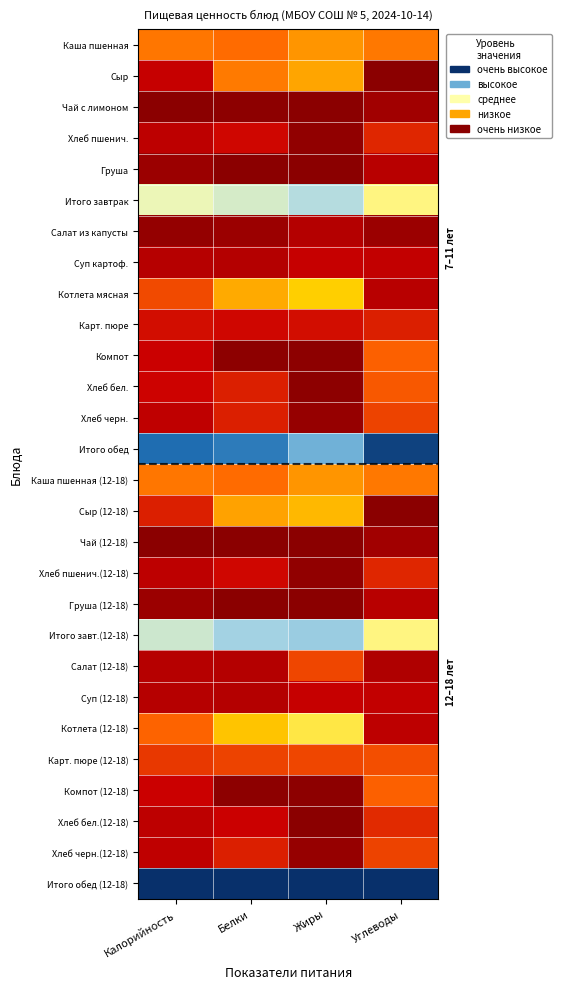

Reading left to right, list all the values displayed in this chart.

Каша пшенная: Калорийность=0.3	Белки=0.2	Жиры=0.3	Углеводы=0.3
Сыр: Калорийность=0.1	Белки=0.3	Жиры=0.3	Углеводы=0.0
Чай с лимоном: Калорийность=0.0	Белки=0.0	Жиры=0.0	Углеводы=0.0
Хлеб пшенич.: Калорийность=0.1	Белки=0.1	Жиры=0.0	Углеводы=0.2
Груша: Калорийность=0.0	Белки=0.0	Жиры=0.0	Углеводы=0.1
Итого завтрак: Калорийность=0.6	Белки=0.6	Жиры=0.7	Углеводы=0.5
Салат из капусты: Калорийность=0.0	Белки=0.0	Жиры=0.1	Углеводы=0.0
Суп картоф.: Калорийность=0.1	Белки=0.1	Жиры=0.1	Углеводы=0.1
Котлета мясная: Калорийность=0.2	Белки=0.3	Жиры=0.4	Углеводы=0.1
Карт. пюре: Калорийность=0.1	Белки=0.1	Жиры=0.1	Углеводы=0.1
Компот: Калорийность=0.1	Белки=0.0	Жиры=0.0	Углеводы=0.2
Хлеб бел.: Калорийность=0.1	Белки=0.1	Жиры=0.0	Углеводы=0.2
Хлеб черн.: Калорийность=0.1	Белки=0.1	Жиры=0.0	Углеводы=0.2
Итого обед: Калорийность=0.9	Белки=0.9	Жиры=0.8	Углеводы=1.0
Каша пшенная (12-18): Калорийность=0.3	Белки=0.2	Жиры=0.3	Углеводы=0.3
Сыр (12-18): Калорийность=0.1	Белки=0.3	Жиры=0.4	Углеводы=0.0
Чай (12-18): Калорийность=0.0	Белки=0.0	Жиры=0.0	Углеводы=0.0
Хлеб пшенич.(12-18): Калорийность=0.1	Белки=0.1	Жиры=0.0	Углеводы=0.2
Груша (12-18): Калорийность=0.0	Белки=0.0	Жиры=0.0	Углеводы=0.1
Итого завт.(12-18): Калорийность=0.6	Белки=0.7	Жиры=0.7	Углеводы=0.5
Салат (12-18): Калорийность=0.1	Белки=0.1	Жиры=0.2	Углеводы=0.1
Суп (12-18): Калорийность=0.1	Белки=0.1	Жиры=0.1	Углеводы=0.1
Котлета (12-18): Калорийность=0.2	Белки=0.4	Жиры=0.5	Углеводы=0.1
Карт. пюре (12-18): Калорийность=0.2	Белки=0.2	Жиры=0.2	Углеводы=0.2
Компот (12-18): Калорийность=0.1	Белки=0.0	Жиры=0.0	Углеводы=0.2
Хлеб бел.(12-18): Калорийность=0.1	Белки=0.1	Жиры=0.0	Углеводы=0.2
Хлеб черн.(12-18): Калорийность=0.1	Белки=0.1	Жиры=0.0	Углеводы=0.2
Итого обед (12-18): Калорийность=1.0	Белки=1.0	Жиры=1.0	Углеводы=1.0